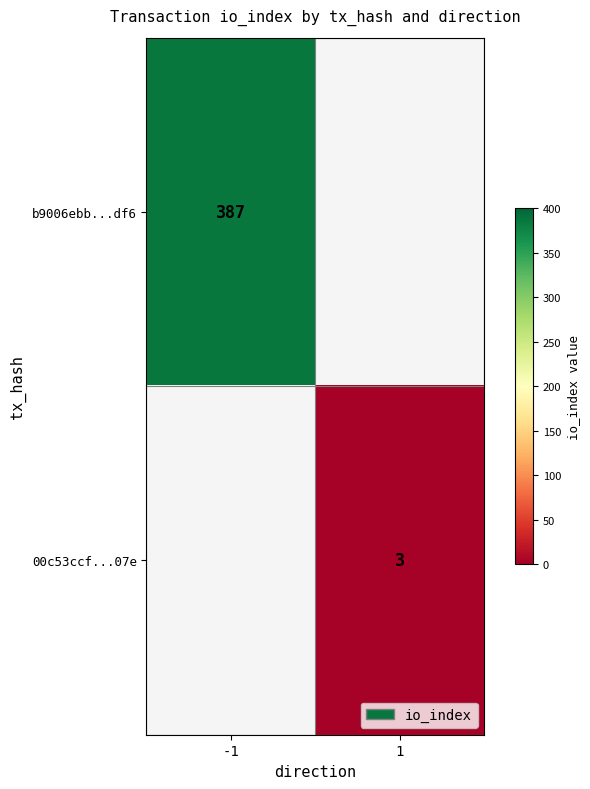

The value of 00c53ccf...07e at 1 is 3. True or false?

True